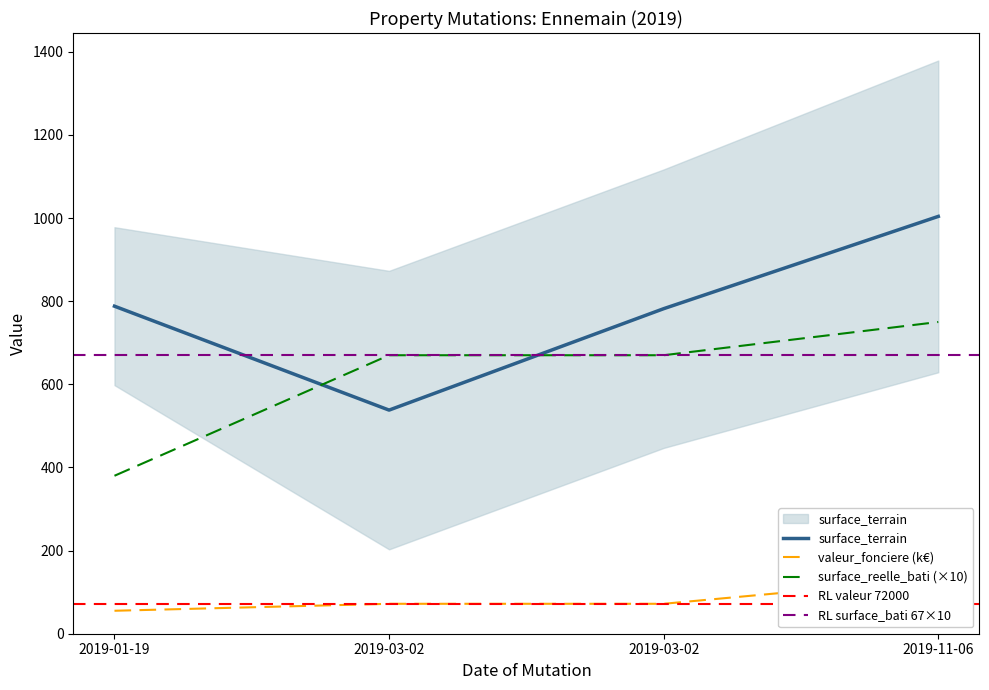

At which label does surface_reelle_bati reach its peak?

2019-11-06